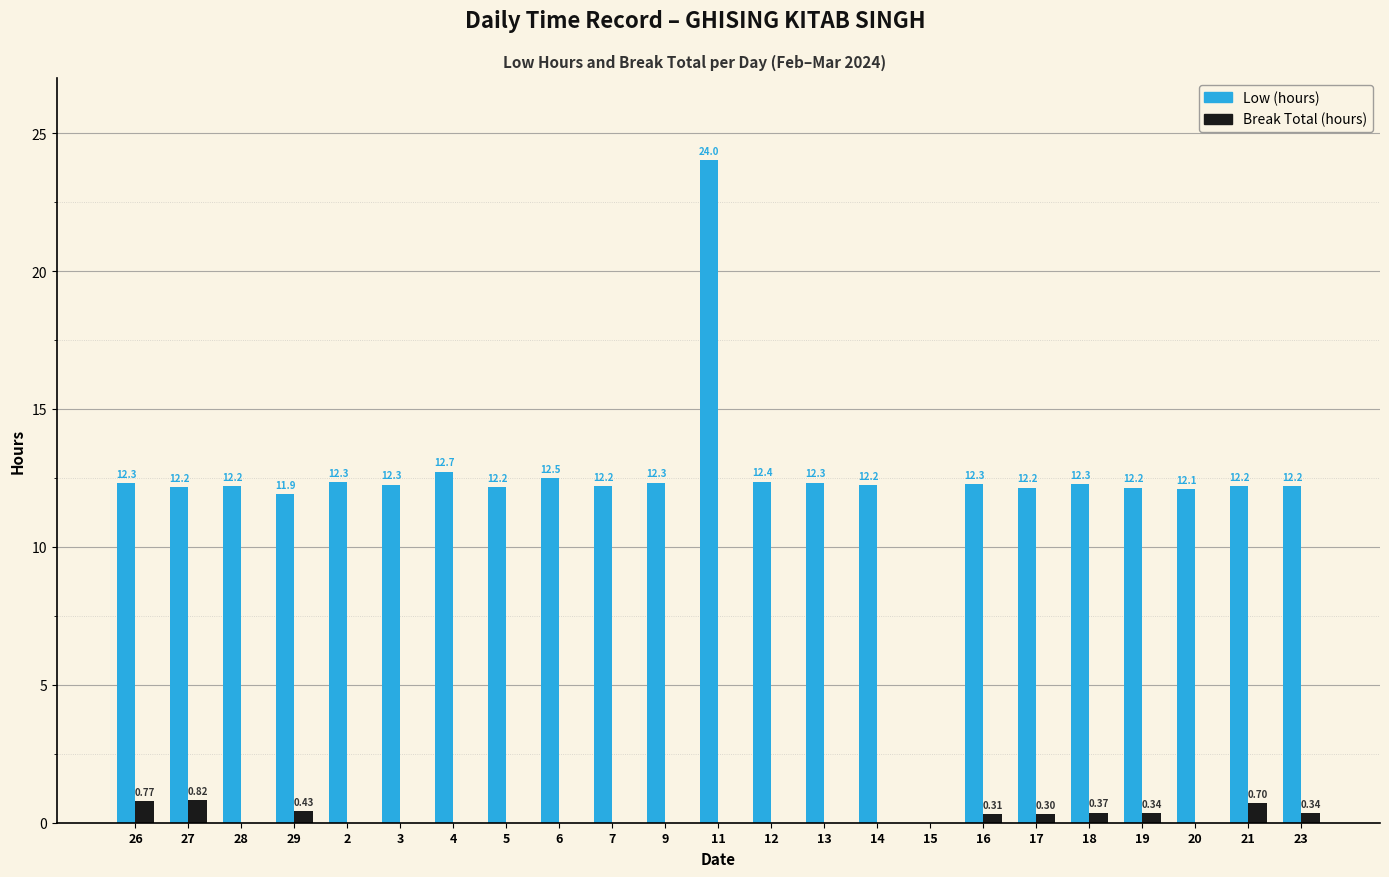

Count the number of data series in this chart.

2